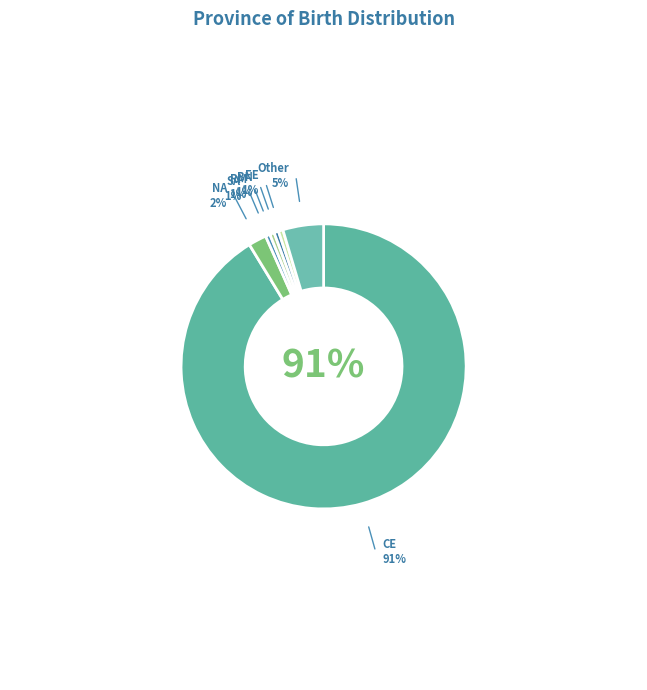

Which has a higher value, SA or NA?

NA